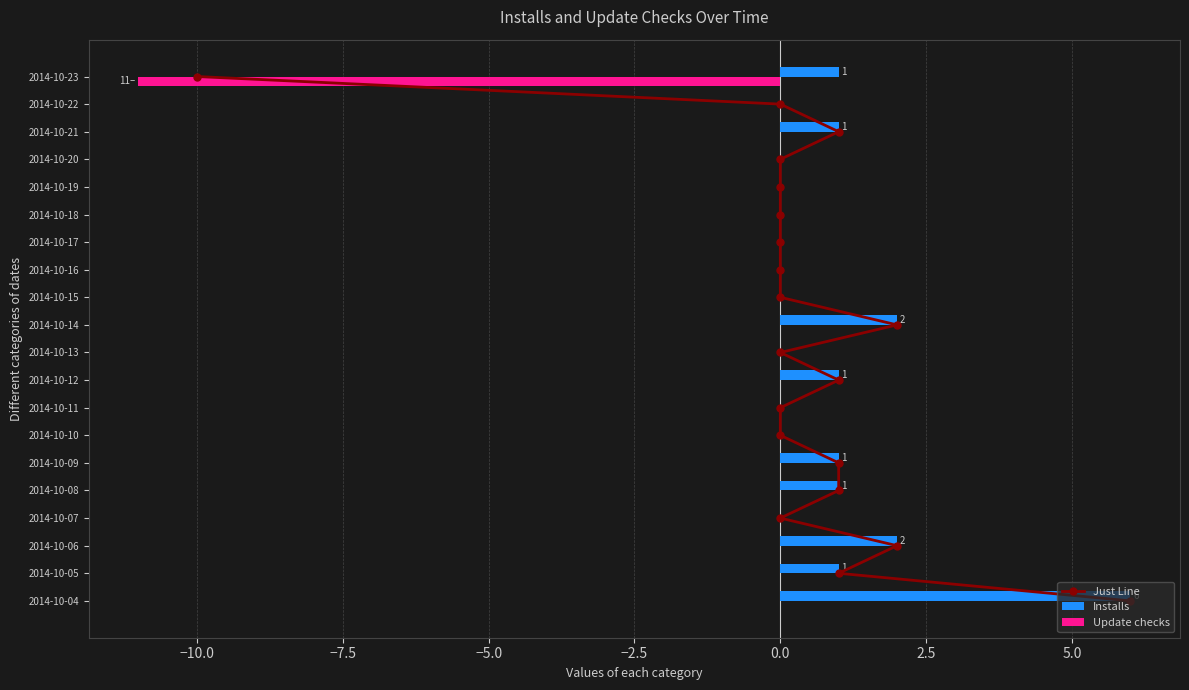

The value of Update checks at 2014-10-05 is -7. True or false?

False